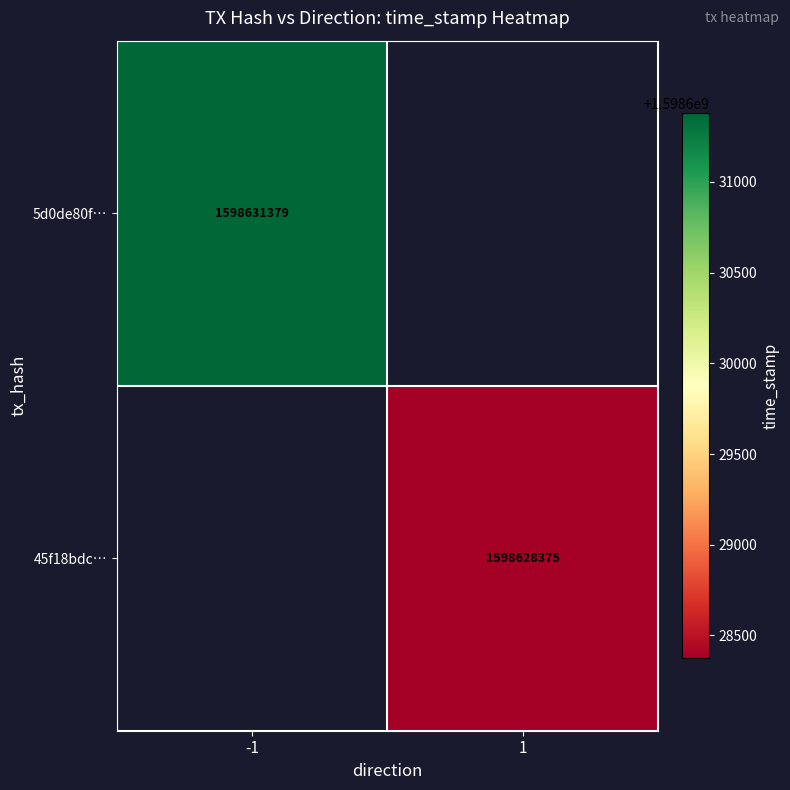

True or false: 5d0de80f… has a value of 1598631379 at -1.

True